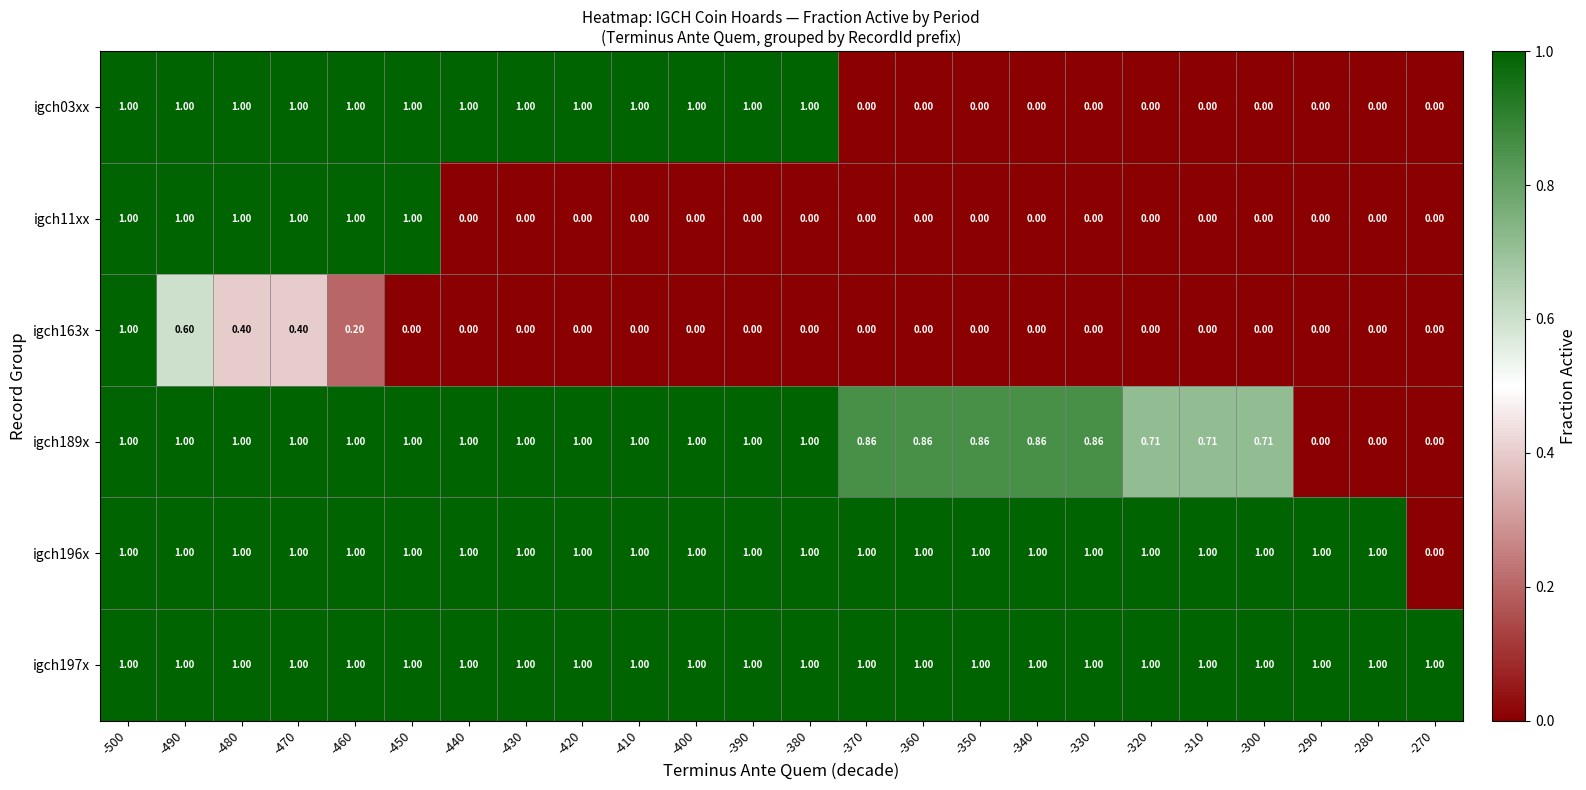

How many data points does each series have?

24